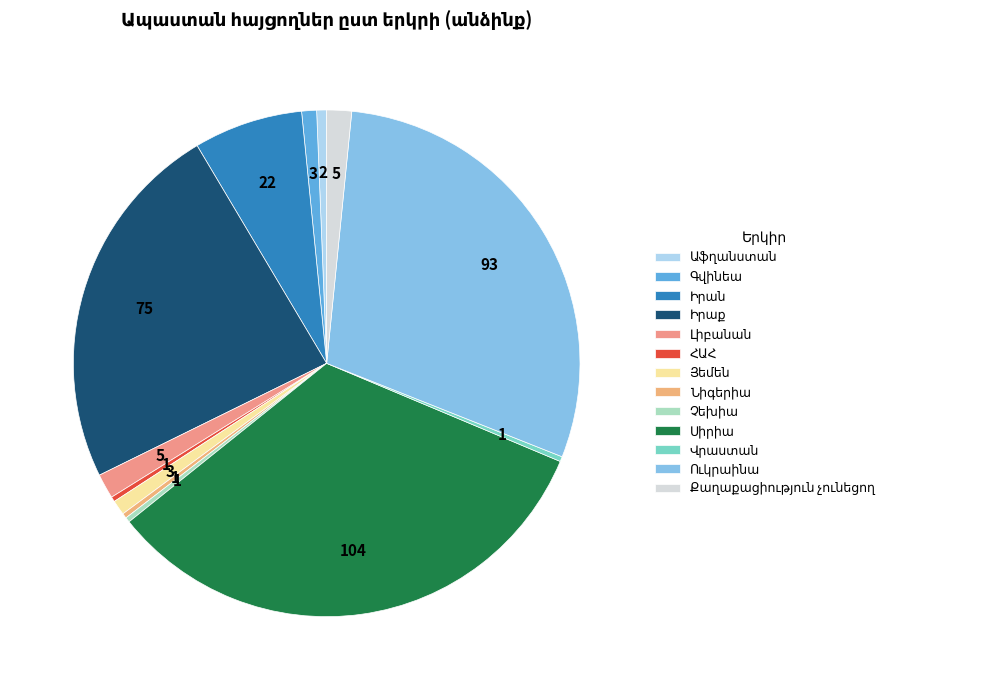

Approximately how many times larger is the value at Նիգերիա compared to Չեխիա?

1.0